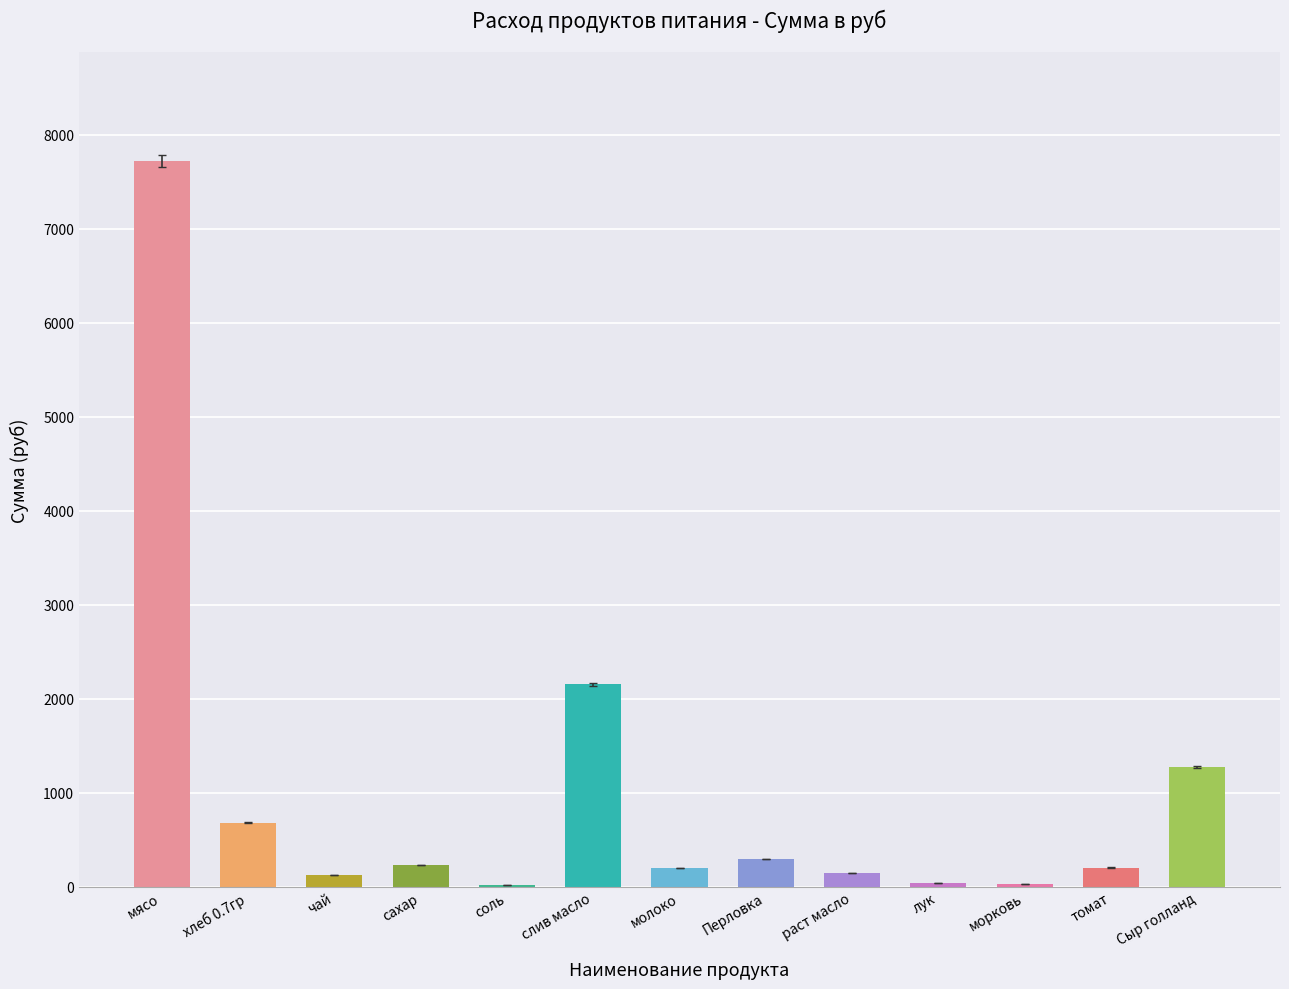

At which category does the chart reach its peak across all series?

мясо